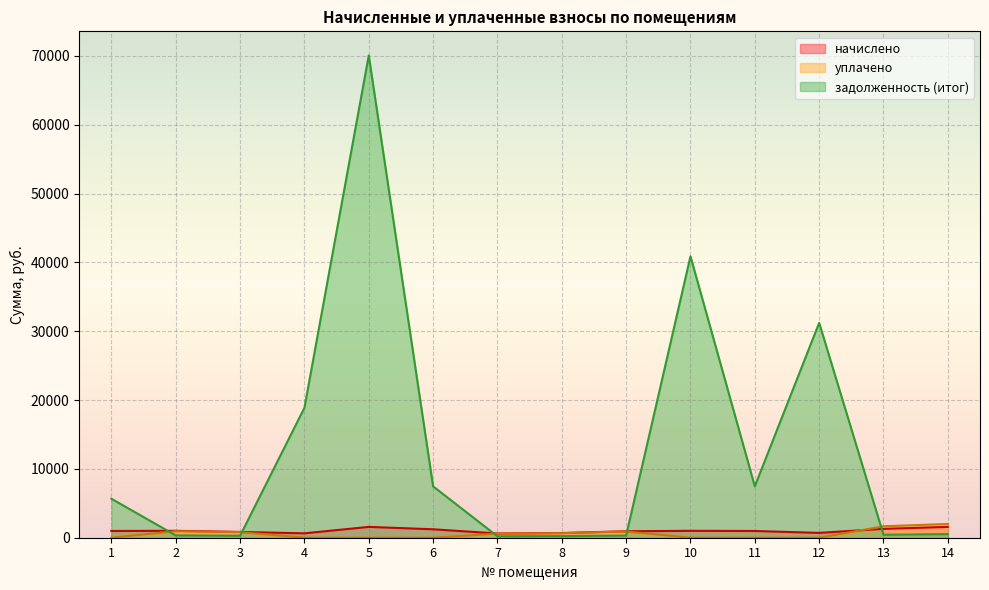

At which label does уплачено first exceed 594?

2